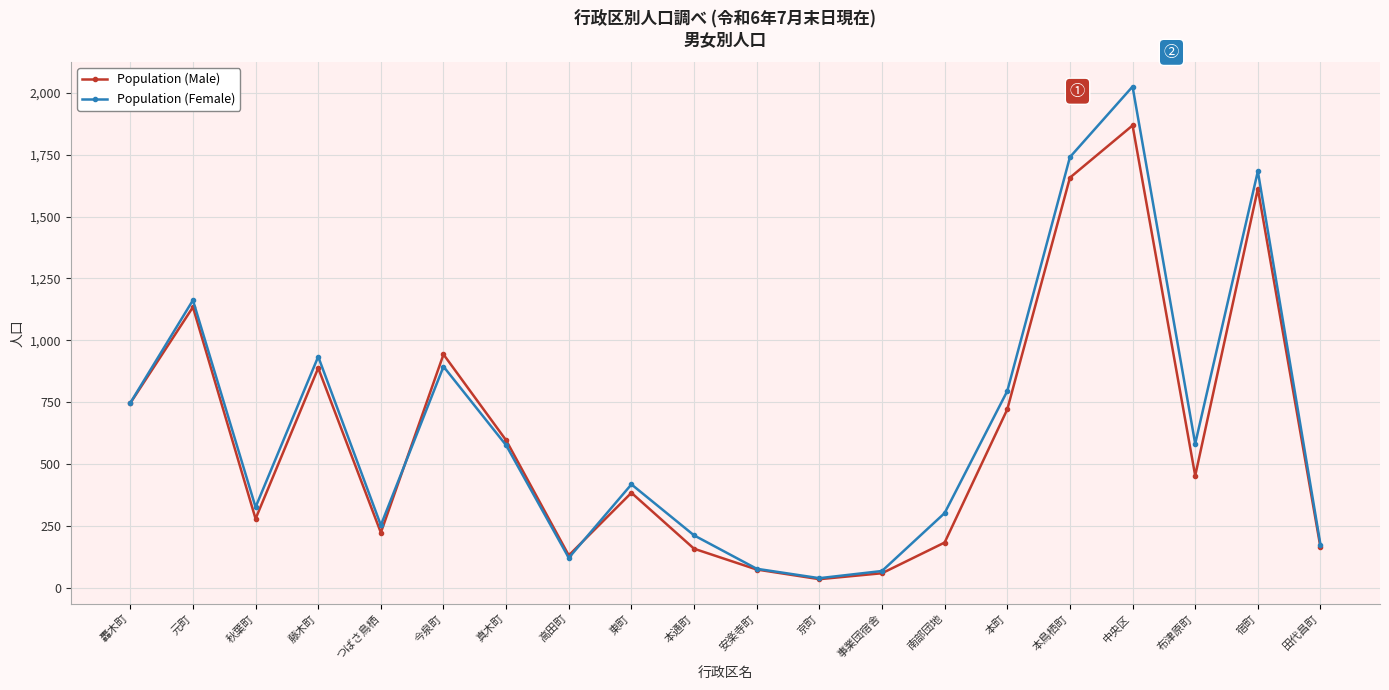

Which series changed the most between 真木町 and 宿町?

Population (Female)